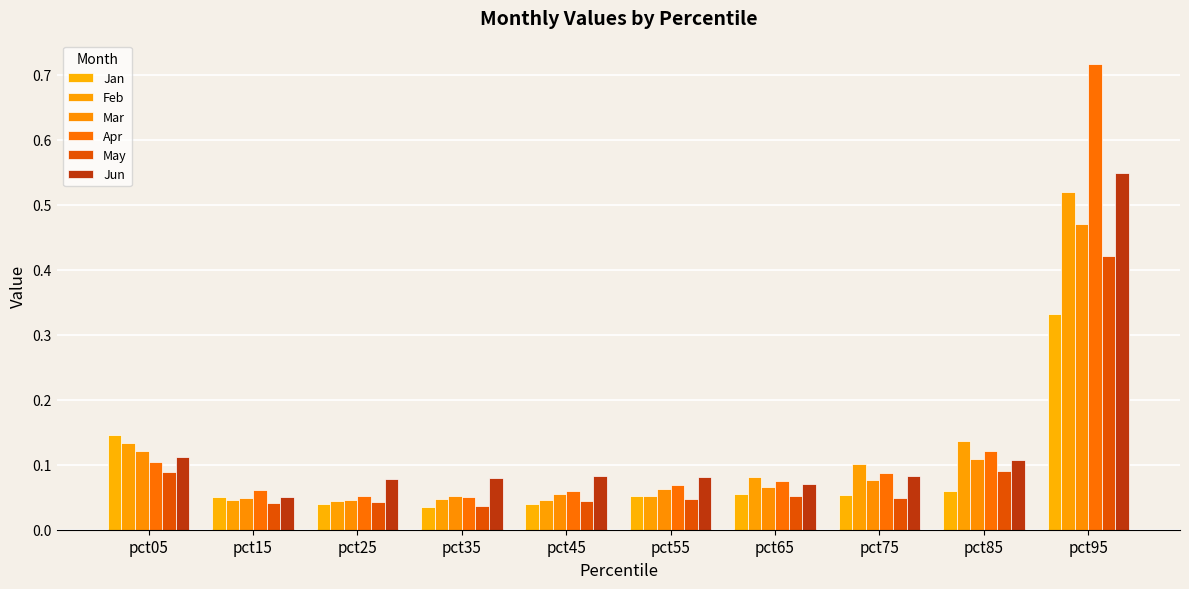

At which label does Apr reach its peak?

pct95